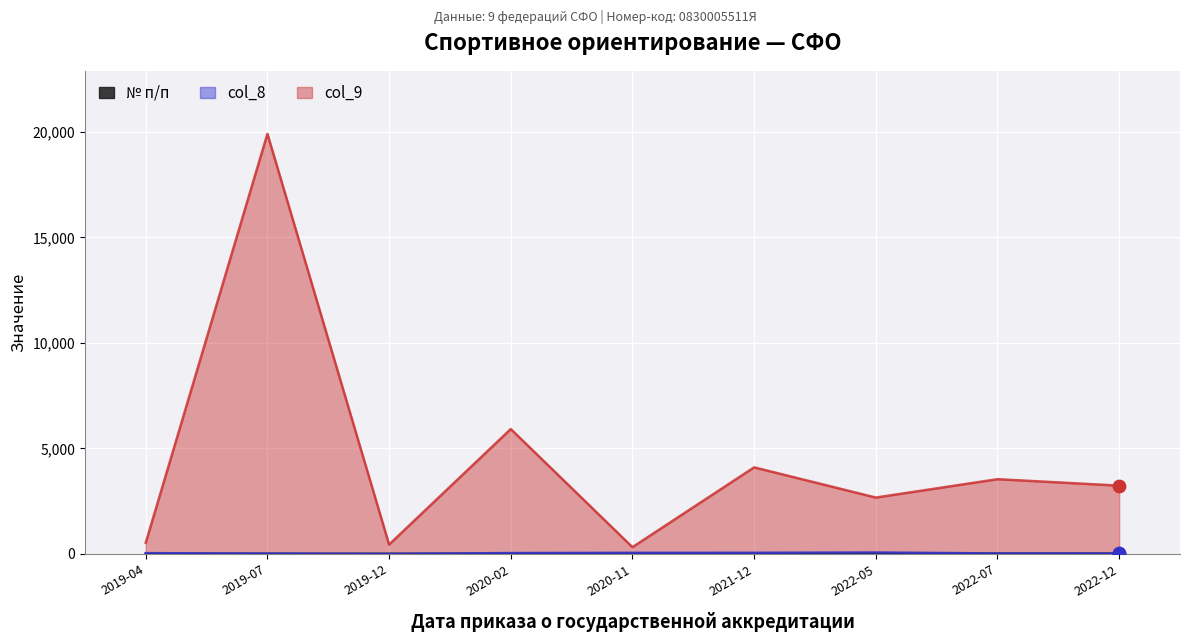

What are all the series names shown in the legend?

№ п/п, col_8, col_9